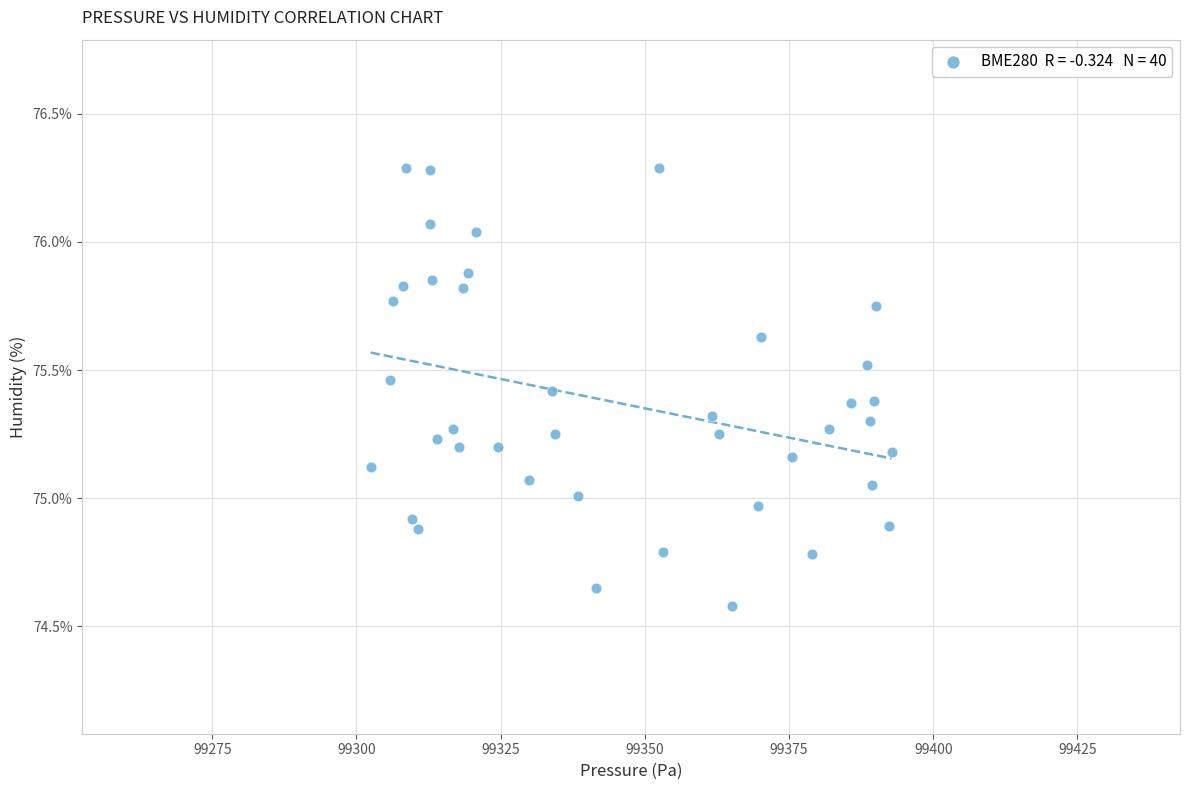

What is the range of X values (max minus min)?

90.3